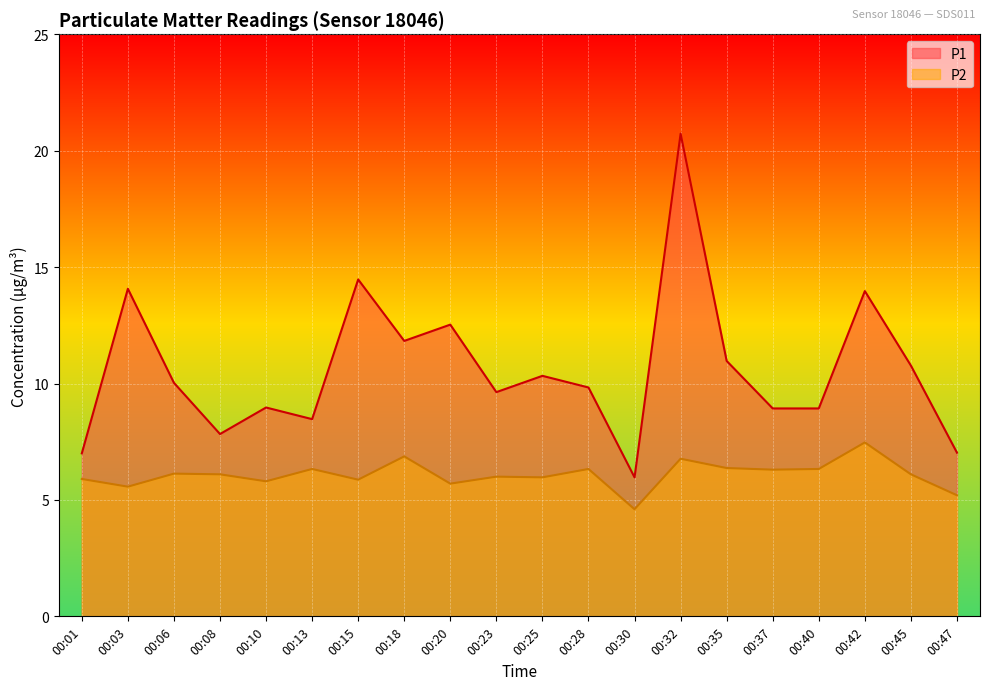

True or false: P1 has more than 2 interior local peaks.

True